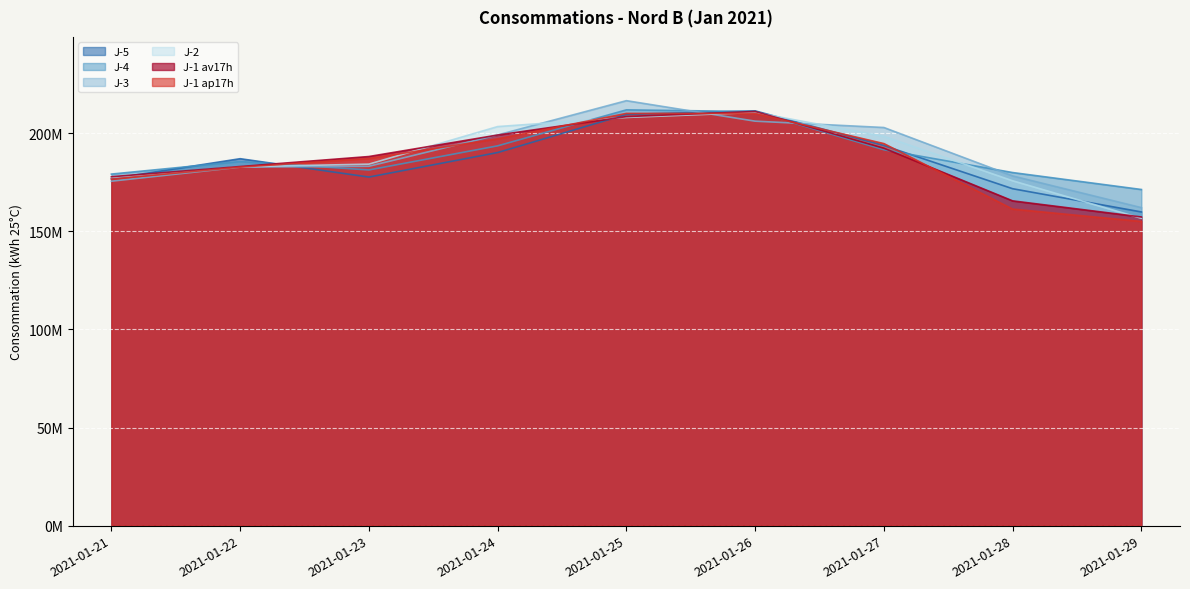

Which series has the largest range (max minus min)?

J-1 ap17h